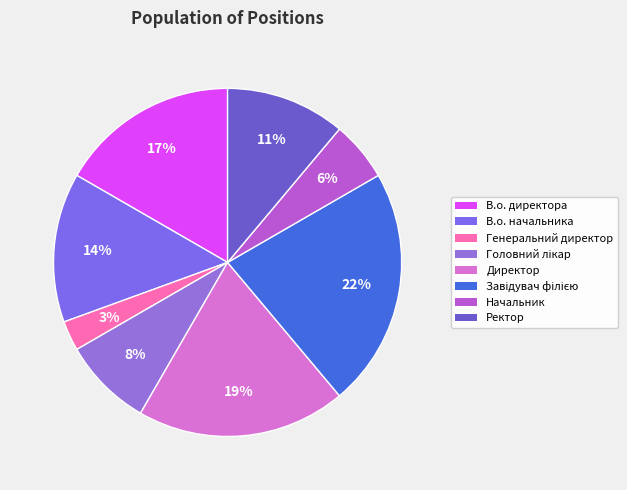

How many slices are in this pie chart?

8